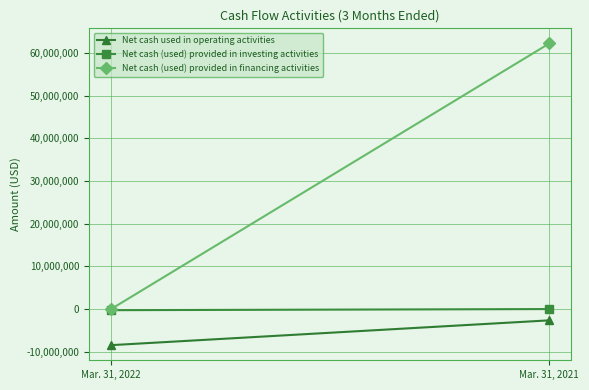

List the series in order of their peak value, lowest first.

Net cash used in operating activities, Net cash (used) provided in investing activities, Net cash (used) provided in financing activities